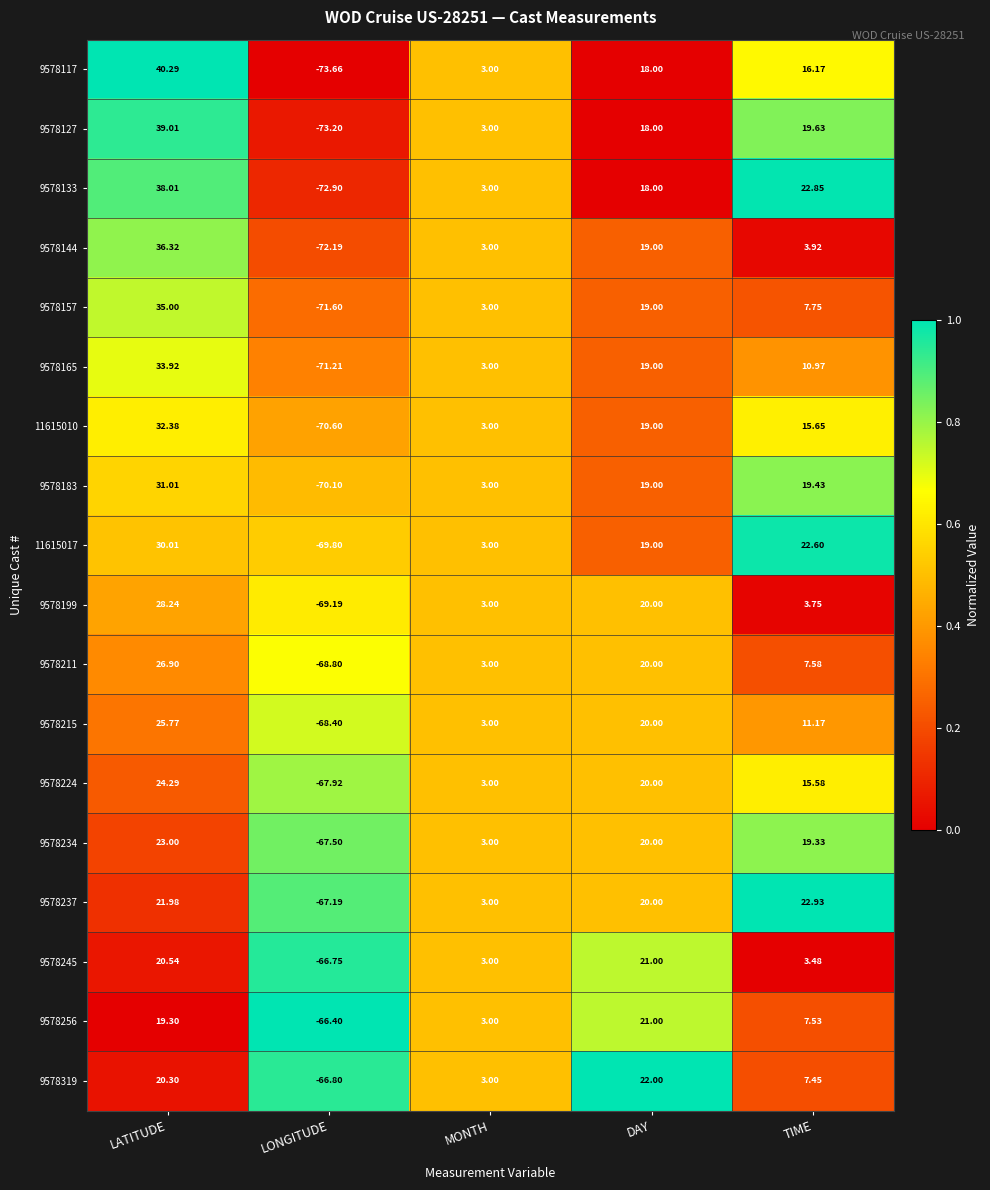

At which label does 9578199 first exceed 3?

LATITUDE